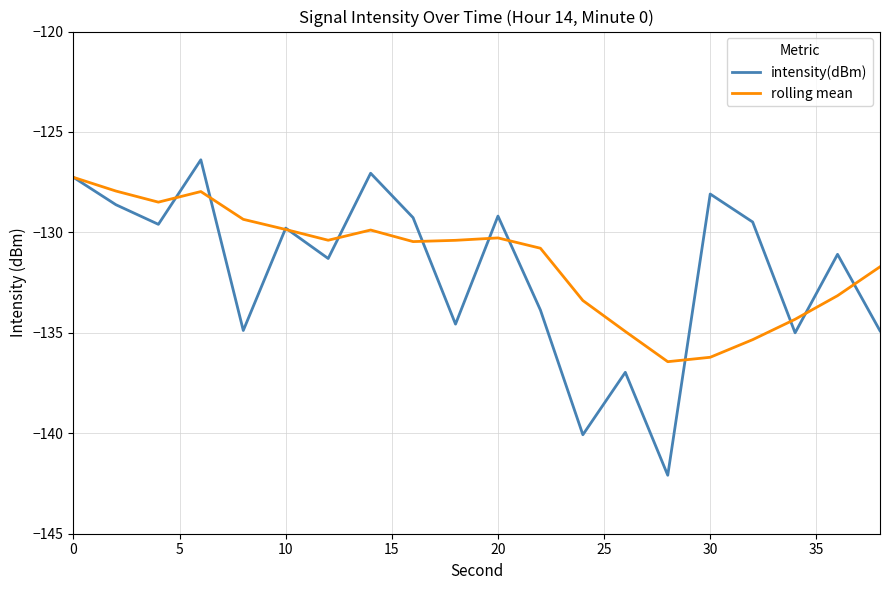

What is the maximum value for intensity(dBm)?

-126.4